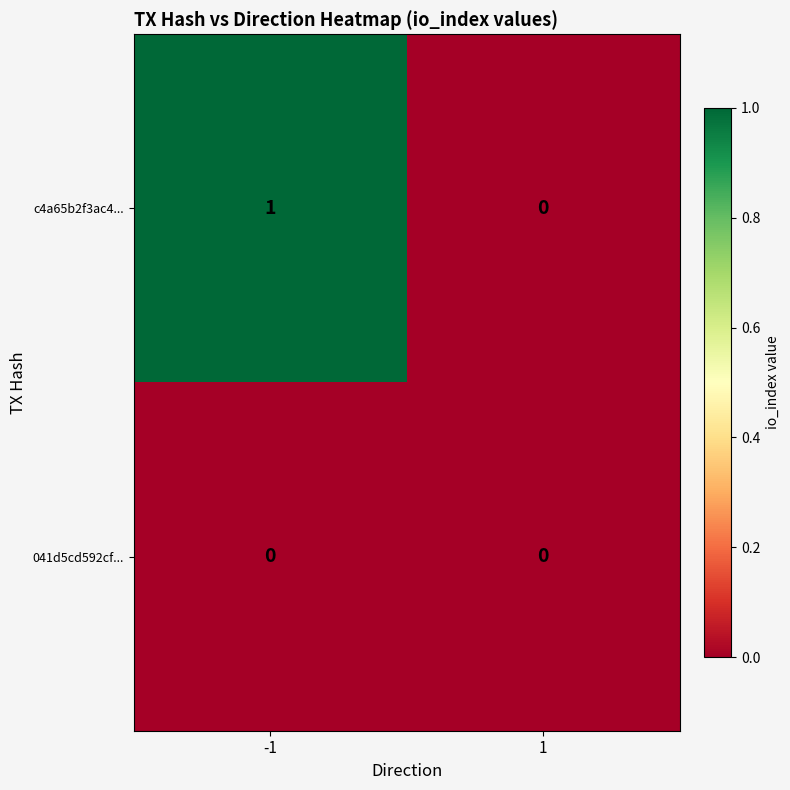

The value of c4a65b2f3ac4... at 1 is -1. True or false?

False